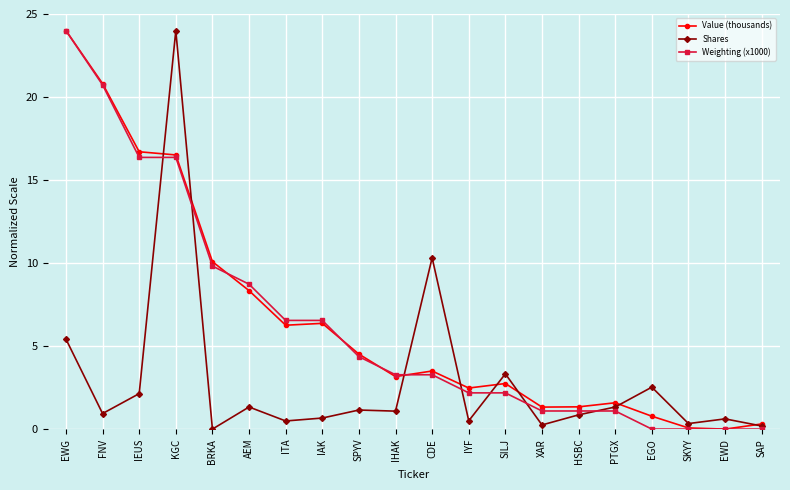

What is the label of the 1st point from the right?

SAP